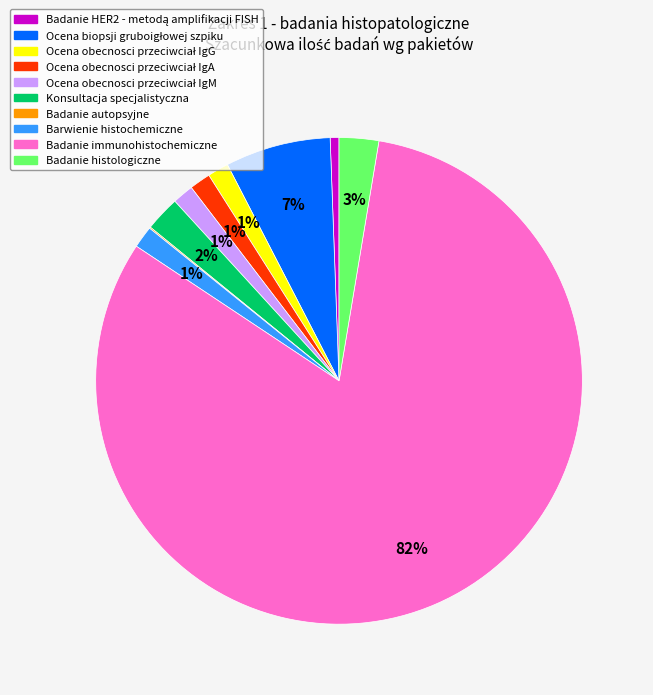

What percentage is the Badanie histologiczne slice, to the nearest percent?

3%